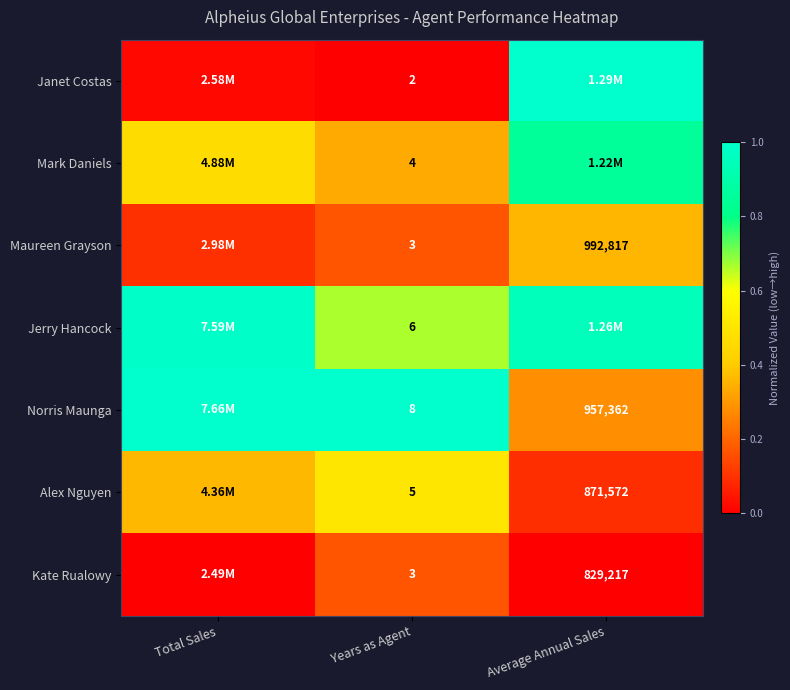

At how many categories does at least one series exceed 0?

3